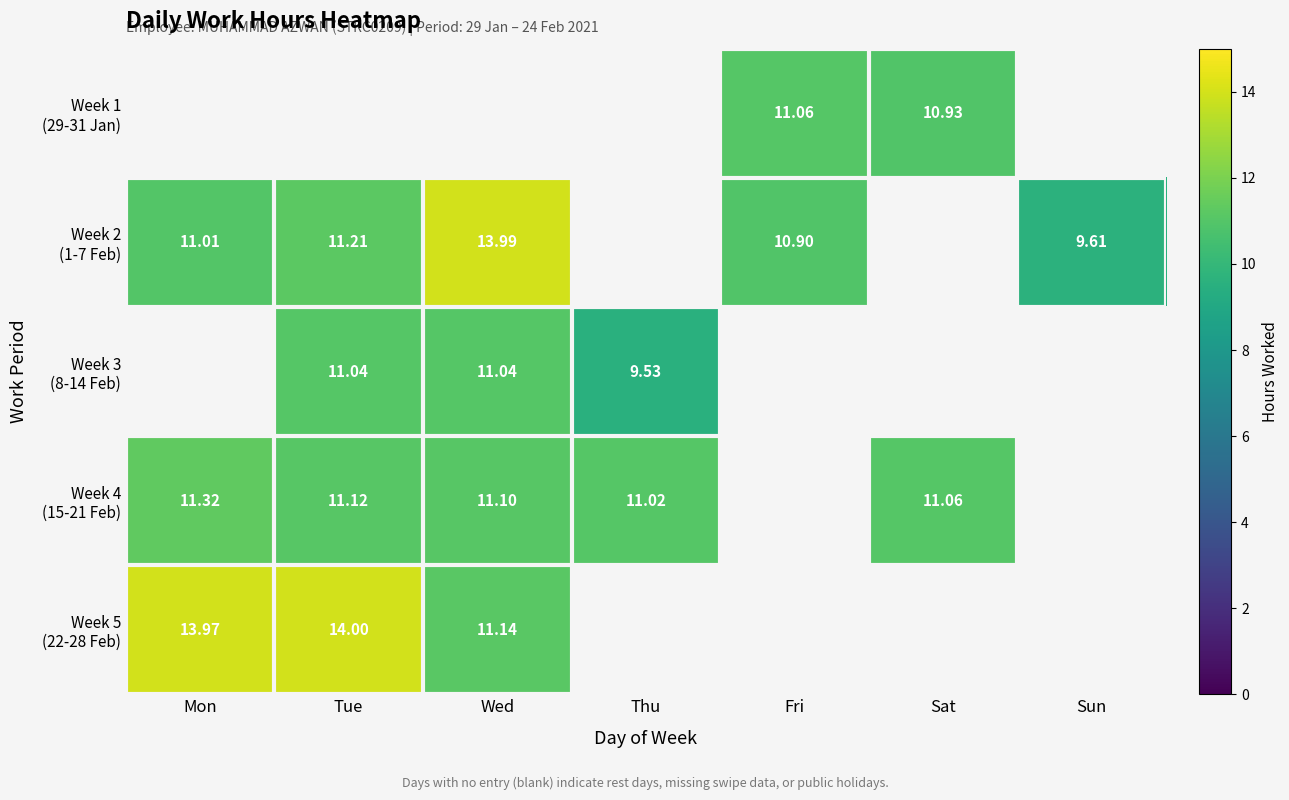

Rank the categories by Week 1 (29-31 Jan) value from lowest to highest.

Sat, Sun, Mon, Tue, Wed, Thu, Fri